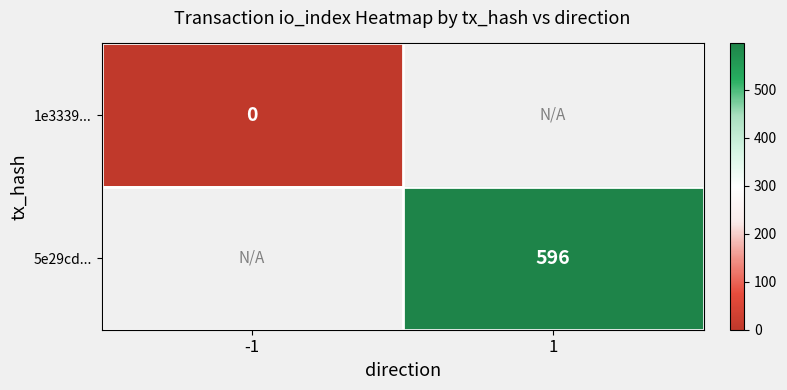

The 5e29cd... series shows 596 at 1. True or false?

True